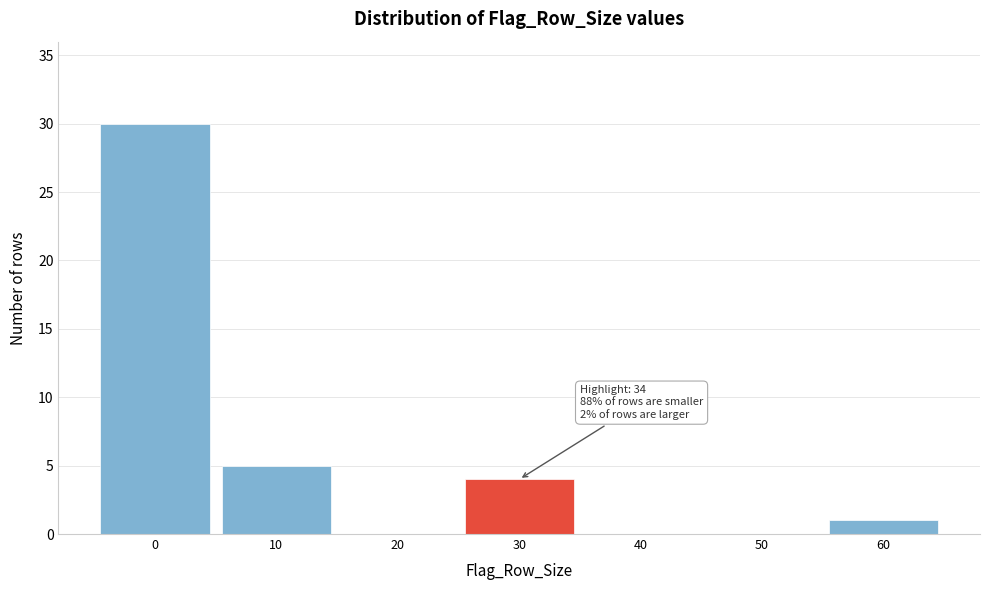

Reading left to right, what are all the values shown in this chart?

0=30	10=5	20=0	30=4	40=0	50=0	60=1